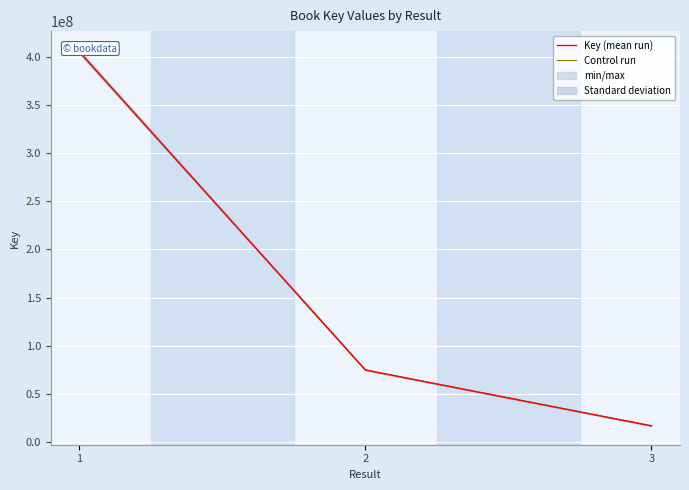

Where is Control run nearest to the value 211042659?

2